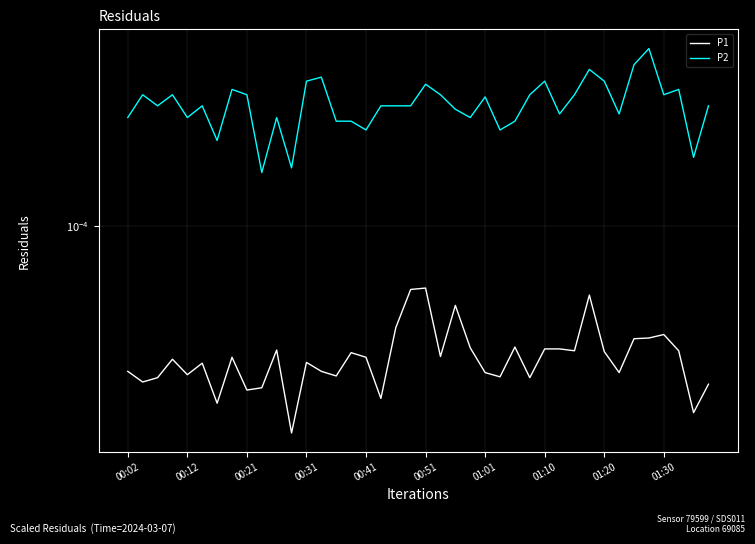

What are all the series names shown in the legend?

P1, P2